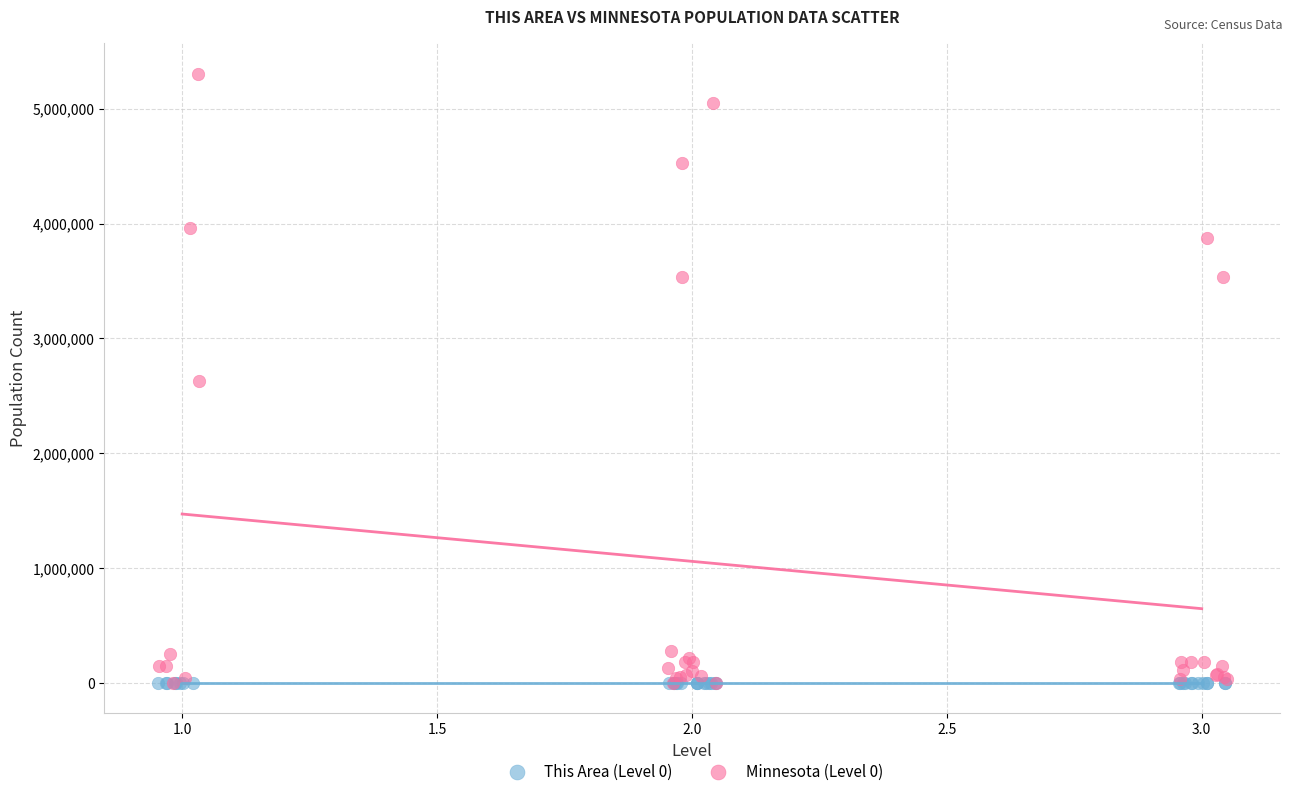

Which series has the widest spread of Y values?

Minnesota (Level 0)